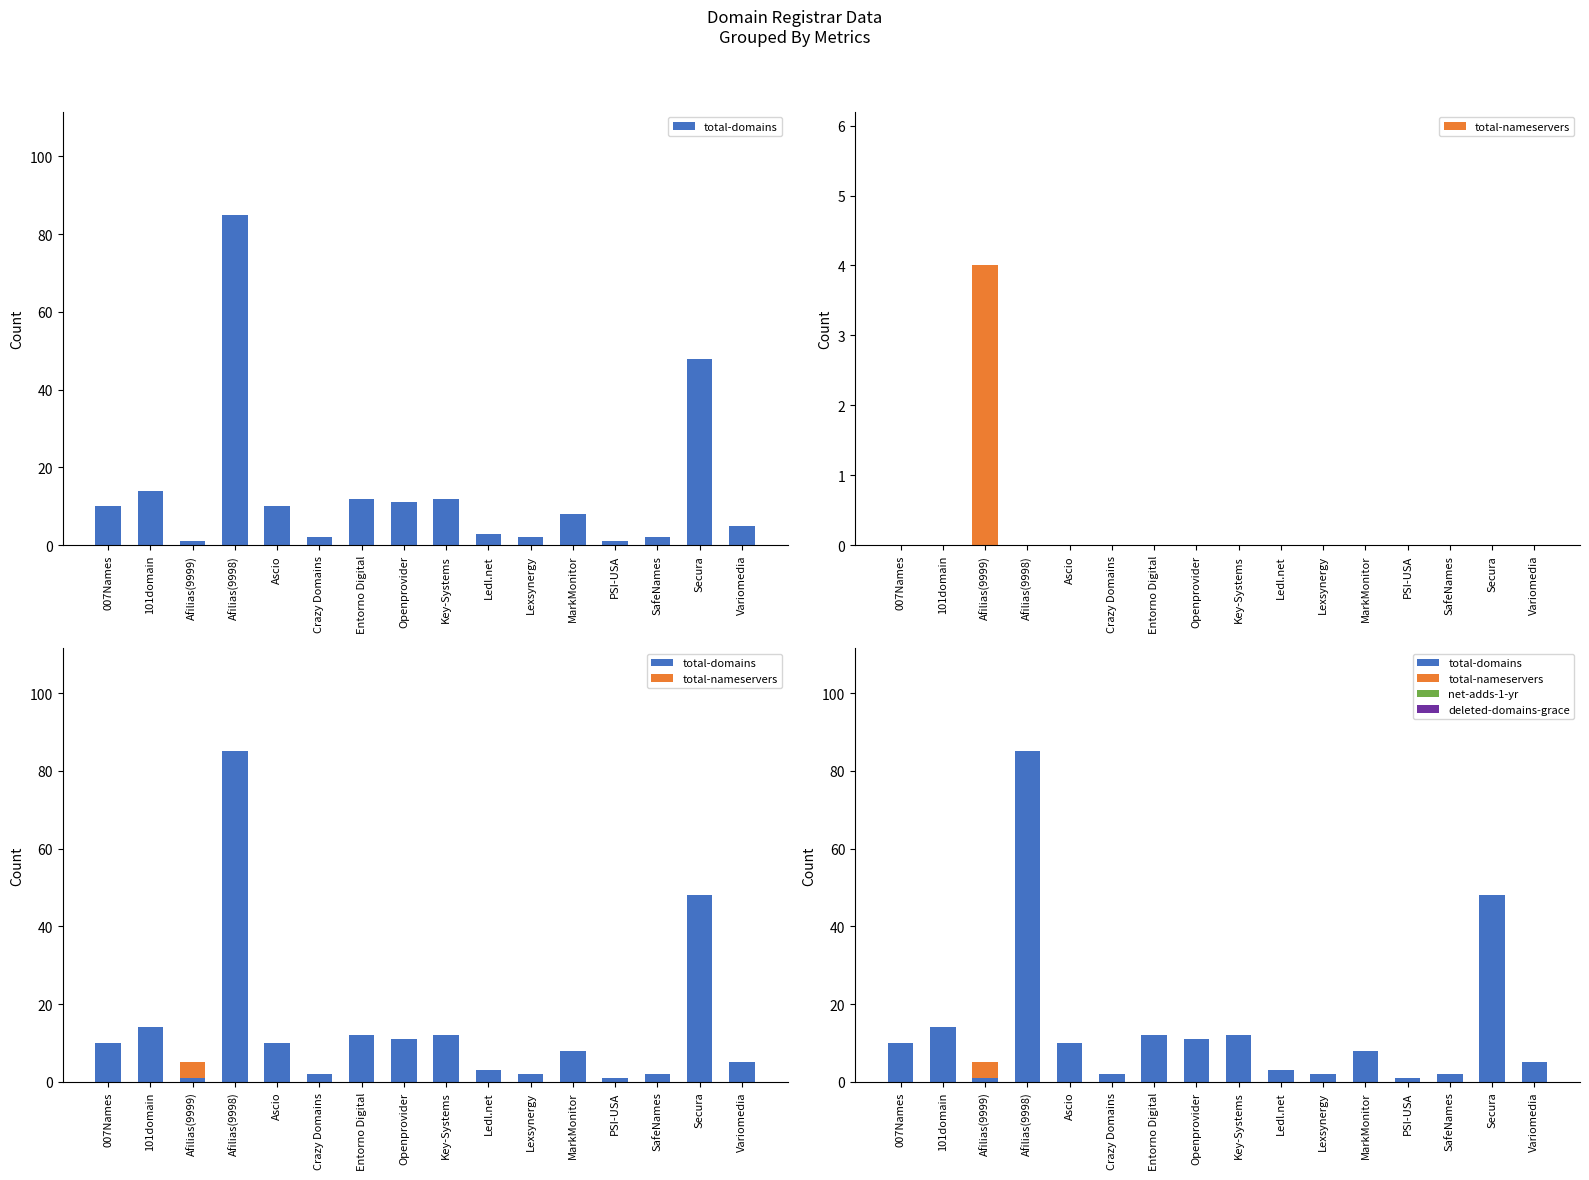

The total-domains series shows 4 at Entorno Digital. True or false?

False